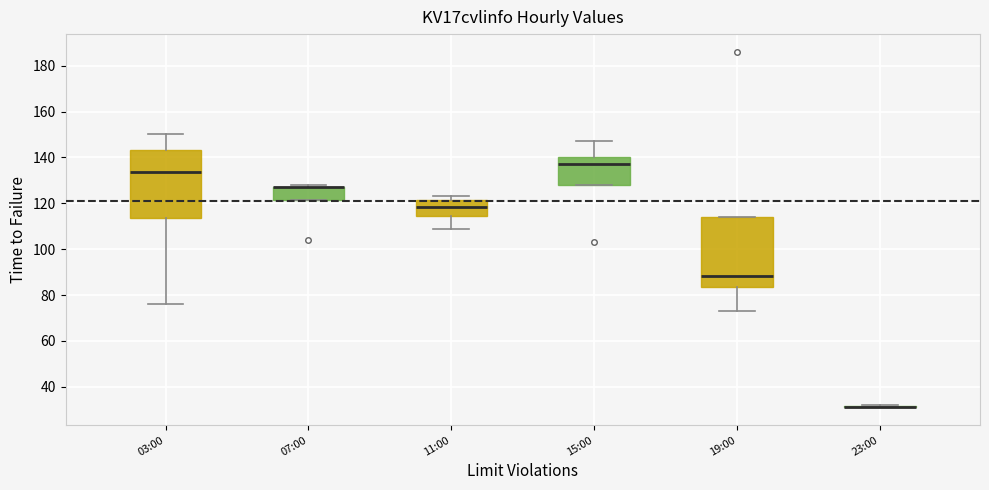

Reading left to right, transcribe this box plot: for each box, give where its median line is, the range the box spans, and where its two whiskers end, as read against the y-axis. The values are not printed on the chart, so give them approximately, as read against the axis.

03:00: median 134, box 114 to 144, whiskers 76 to 150
07:00: median 128 (drawn on the box's upper edge), box 122 to 128, whiskers 122 to 128 (just above the box's upper edge)
11:00: median 118, box 114 to 122, whiskers 110 to 124
15:00: median 138, box 128 to 140, whiskers 128 to 148
19:00: median 88, box 84 to 114, whiskers 74 to 114
23:00: box collapsed to a line at 32, whiskers 32 to 32